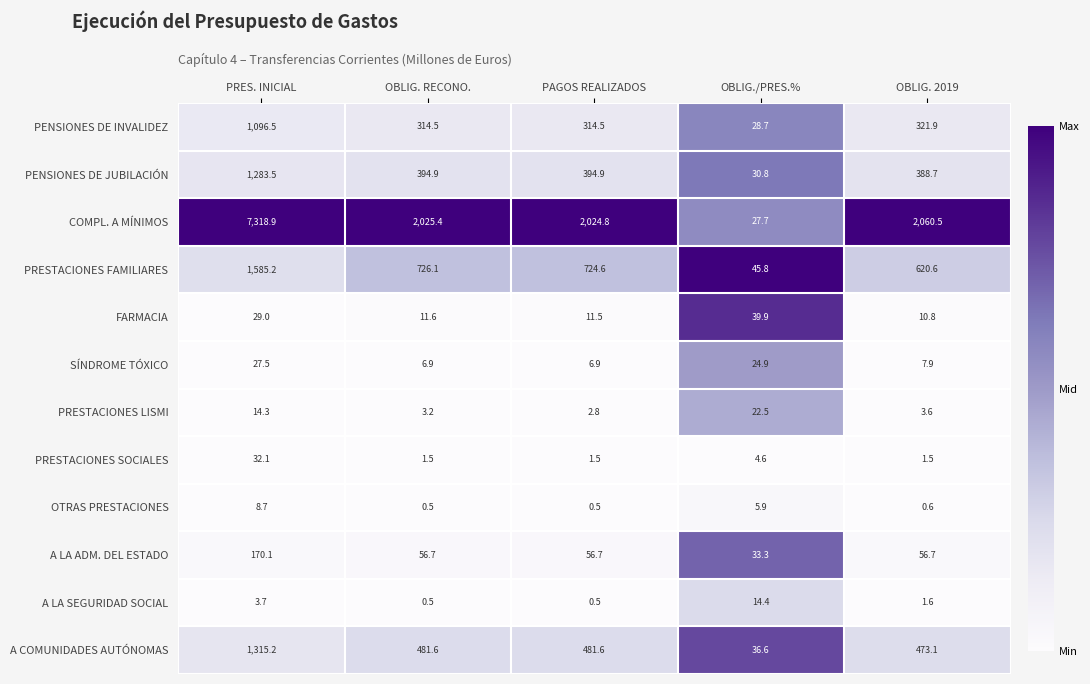

The value of A LA ADM. DEL ESTADO at OBLIG. RECONO. is 83.0. True or false?

False